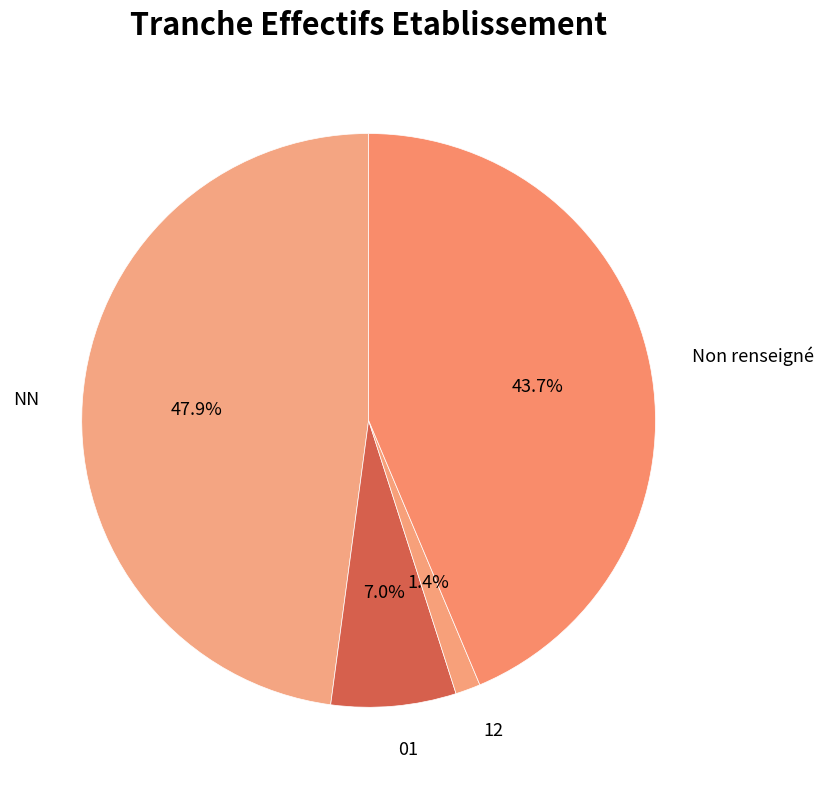

Which slice is the smallest?

12